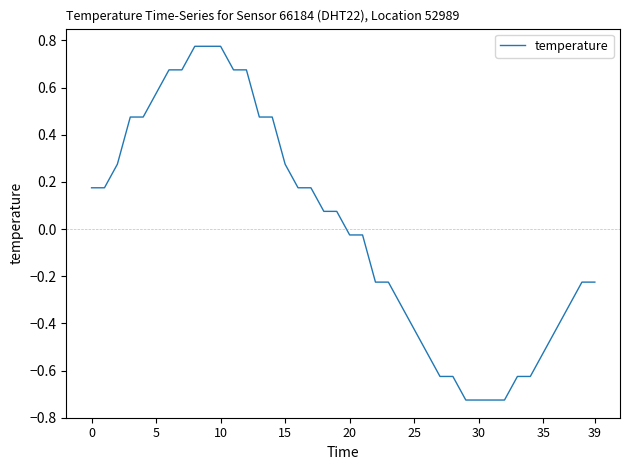

What is the difference between the maximum and minimum values?

1.5